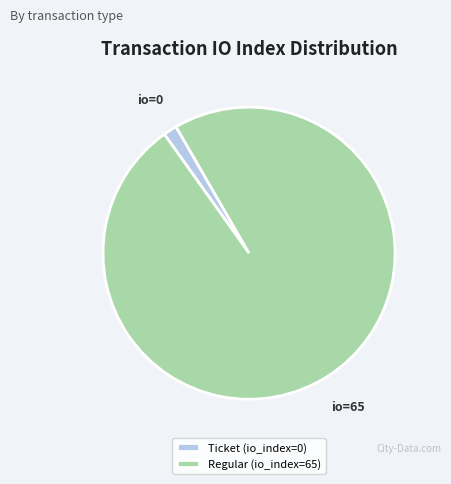

Is there a majority slice in this chart?

Yes